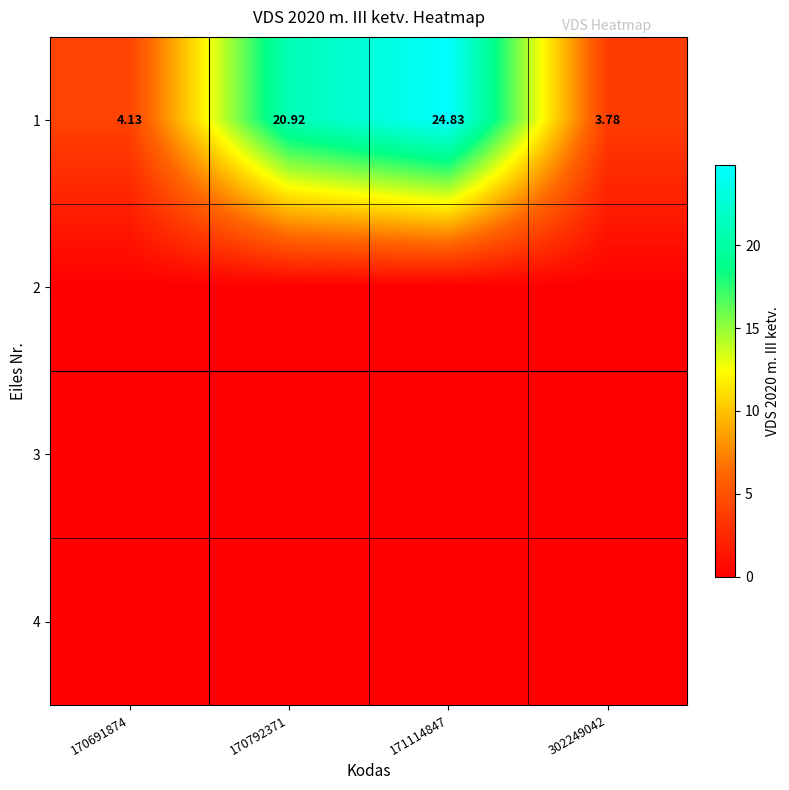

Rank the categories by 1 value from lowest to highest.

302249042, 170691874, 170792371, 171114847